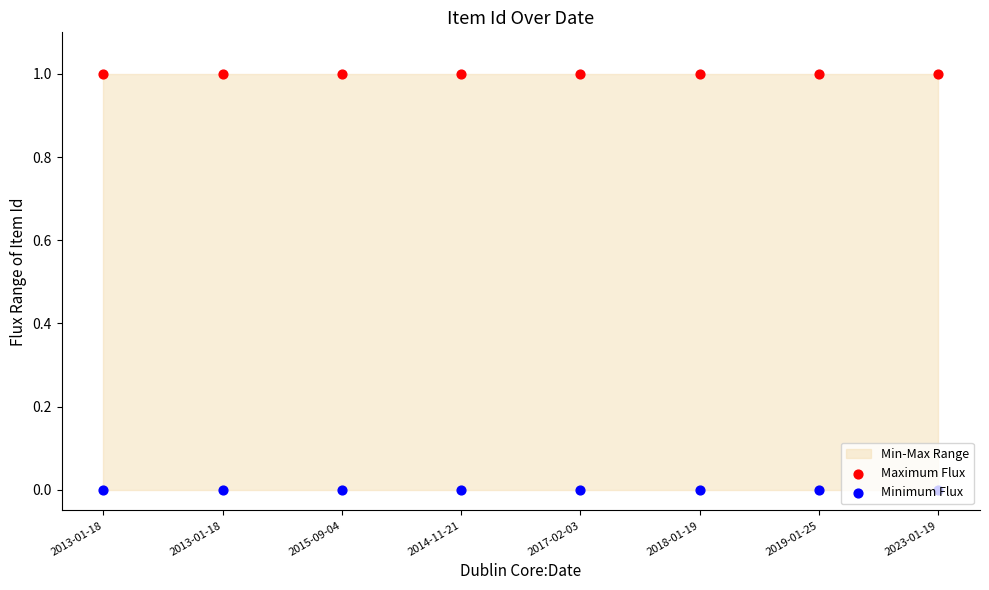

What are all the series names shown in the legend?

Maximum Flux, Minimum Flux